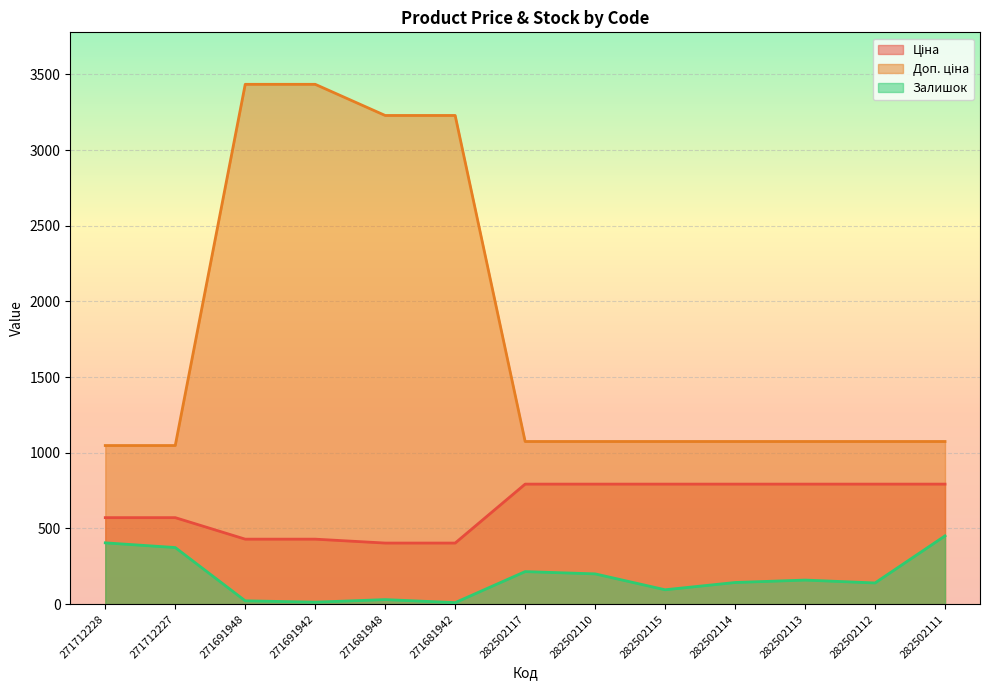

True or false: Залишок has a value of 19.6 at 271691942.

False